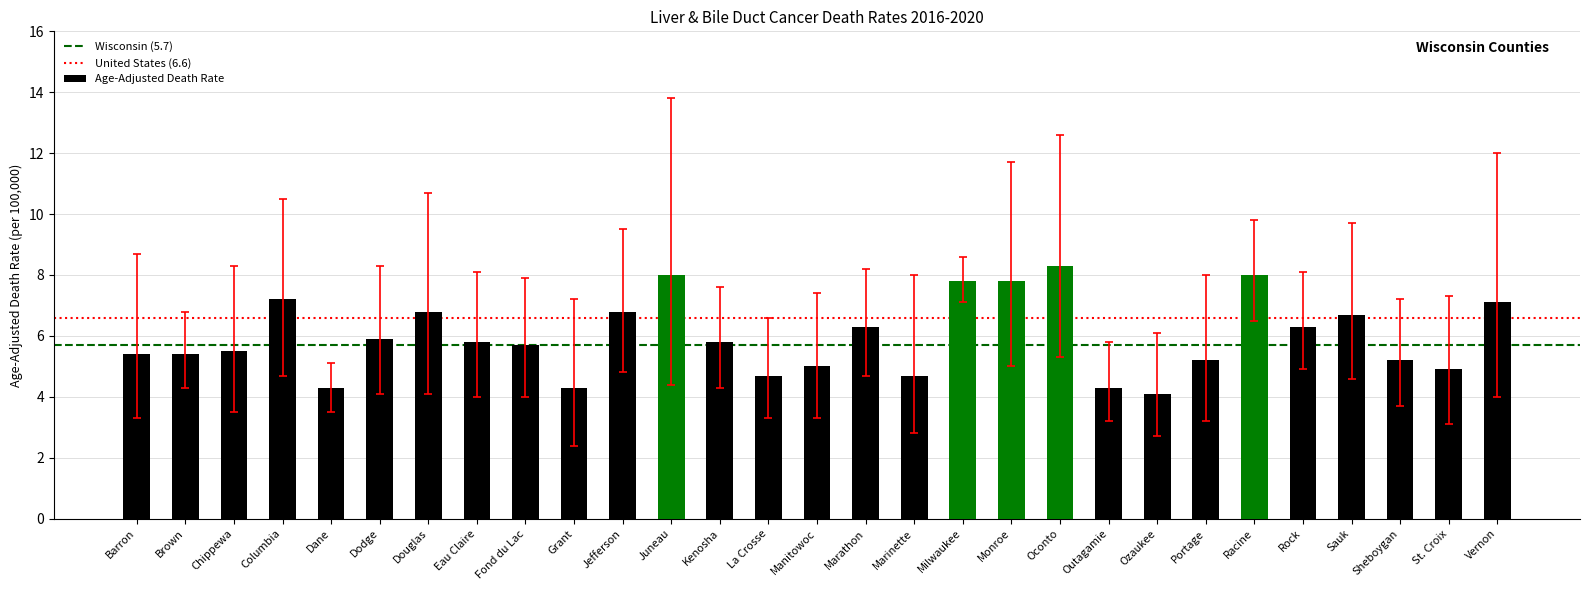

What is the label of the 18th bar from the right?

Juneau